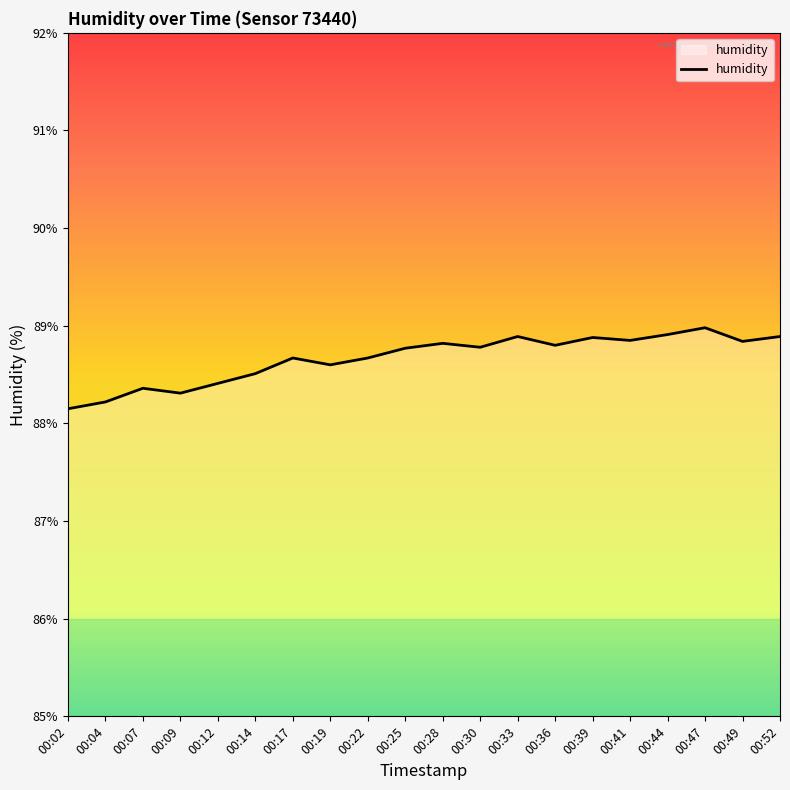

Count the number of categories in the chart.

20